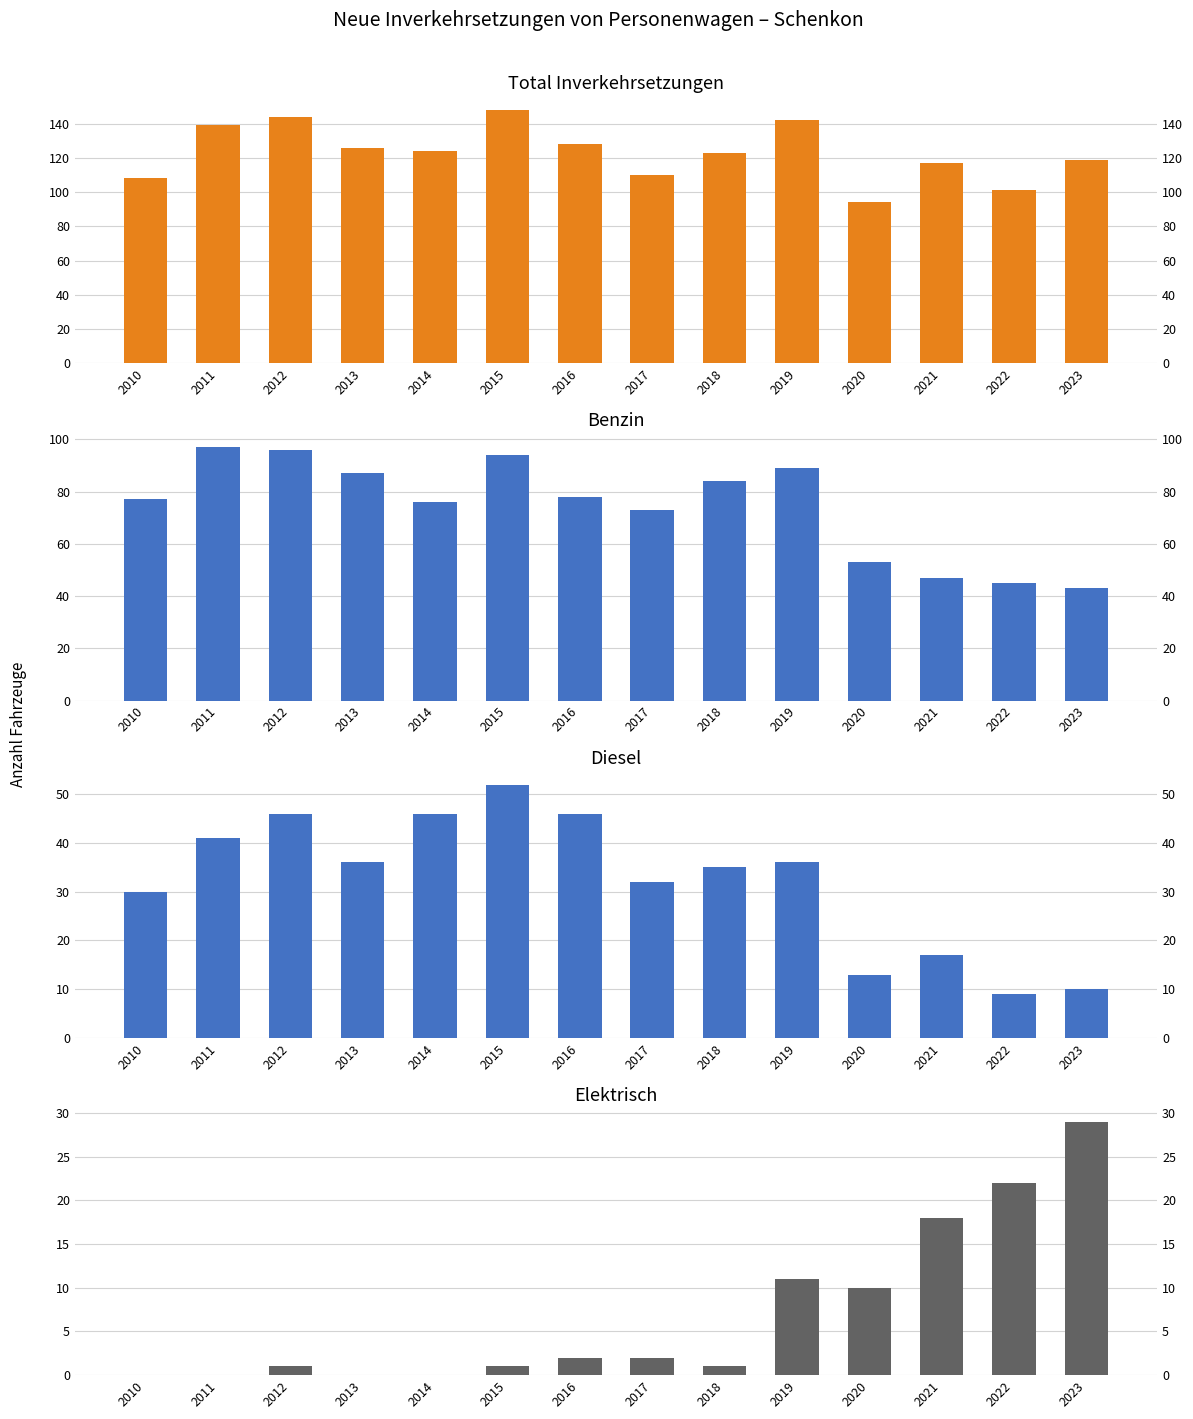

Reading right to left, transcribe all the data shown in this chart.

Total: 2023=119	2022=101	2021=117	2020=94	2019=142	2018=123	2017=110	2016=128	2015=148	2014=124	2013=126	2012=144	2011=139	2010=108
Benzin: 2023=43	2022=45	2021=47	2020=53	2019=89	2018=84	2017=73	2016=78	2015=94	2014=76	2013=87	2012=96	2011=97	2010=77
Diesel: 2023=10	2022=9	2021=17	2020=13	2019=36	2018=35	2017=32	2016=46	2015=52	2014=46	2013=36	2012=46	2011=41	2010=30
Elektrisch: 2023=29	2022=22	2021=18	2020=10	2019=11	2018=1	2017=2	2016=2	2015=1	2014=0	2013=0	2012=1	2011=0	2010=0